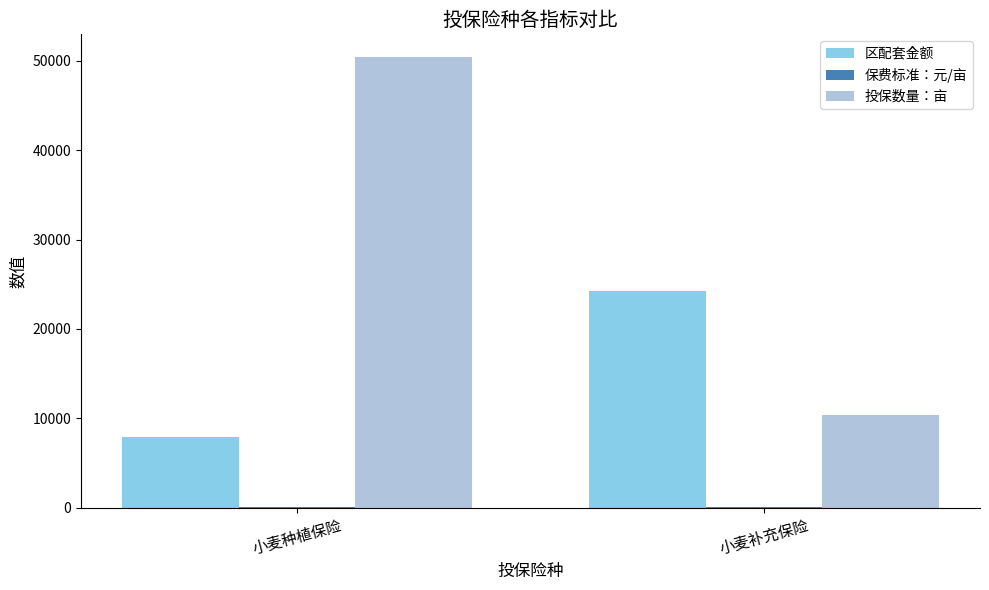

At which category is the sum across all series the highest?

小麦种植保险